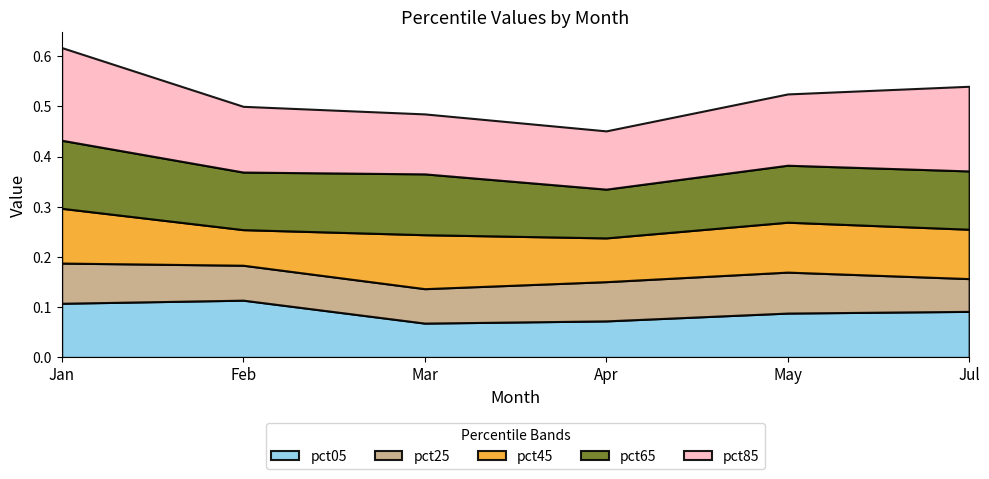

What are all the series names shown in the legend?

pct05, pct25, pct45, pct65, pct85